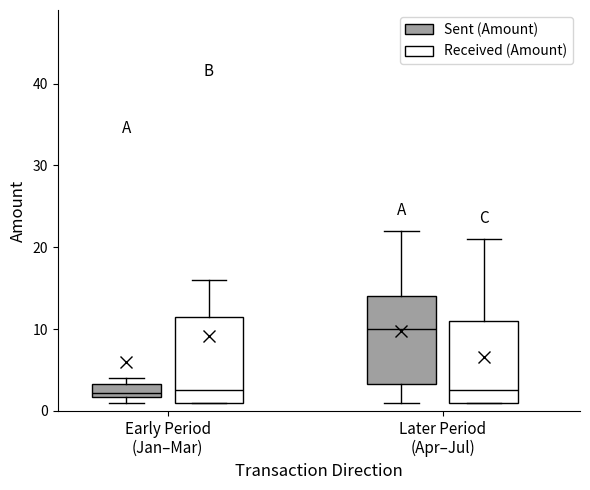

Reading left to right, transcribe this box plot: for each box, give where its median line is, the range the box spans, and where its two whiskers end, as read against the y-axis. The values are not printed on the chart, so give them approximately, as read against the axis.

Early Period (Jan–Mar) (Sent (Amount)): median 2 (just above the box's lower edge), box 2 to 3, whiskers 1 to 4
Early Period (Jan–Mar) (Received (Amount)): median 3, box 1 to 12, whiskers 1 to 16
Later Period (Apr–Jul) (Sent (Amount)): median 10, box 3 to 14, whiskers 1 to 22
Later Period (Apr–Jul) (Received (Amount)): median 3, box 1 to 11, whiskers 1 to 21